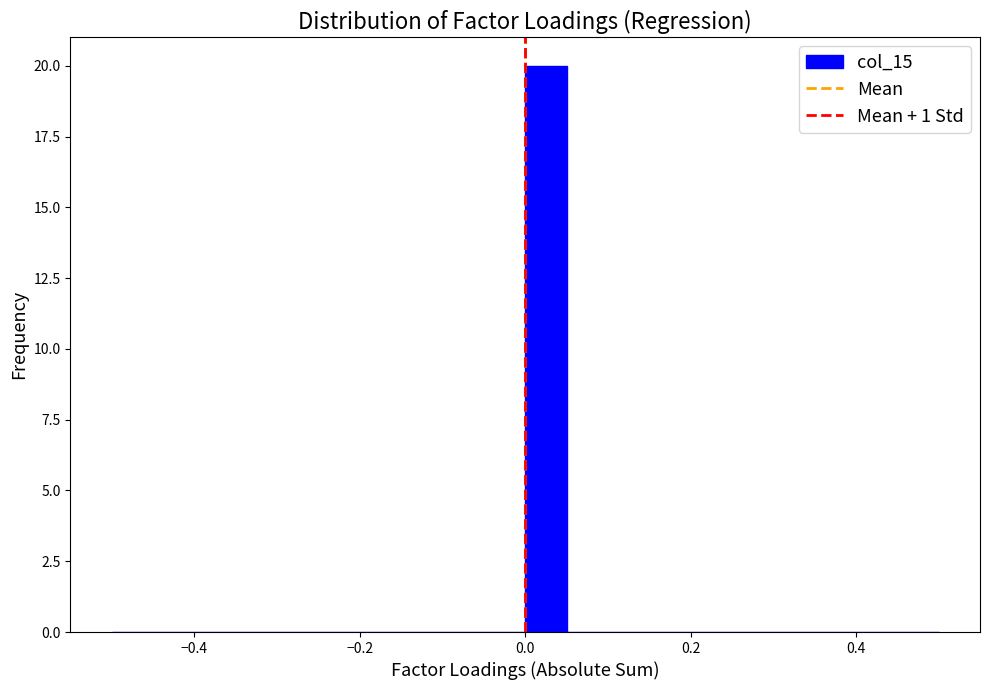

Around what value on the x-axis is the tallest bar? Give the approximate position of its centre, as read against the axis.

0.02